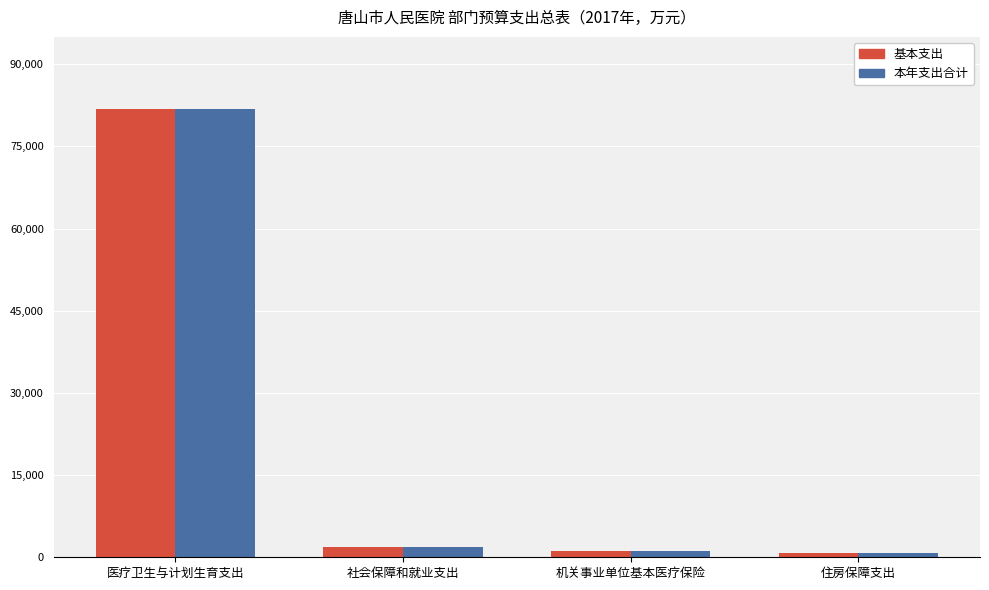

At which label does 基本支出 reach its peak?

医疗卫生与计划生育支出